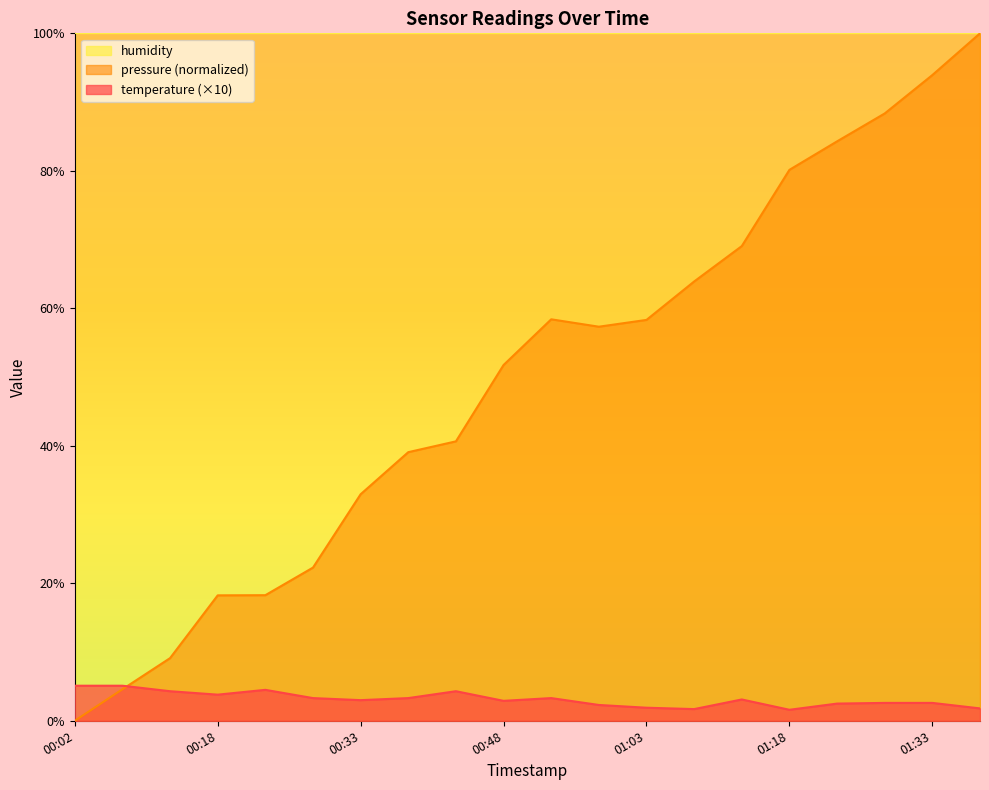

The pressure (normalized) series shows 51.8 at 00:48. True or false?

True